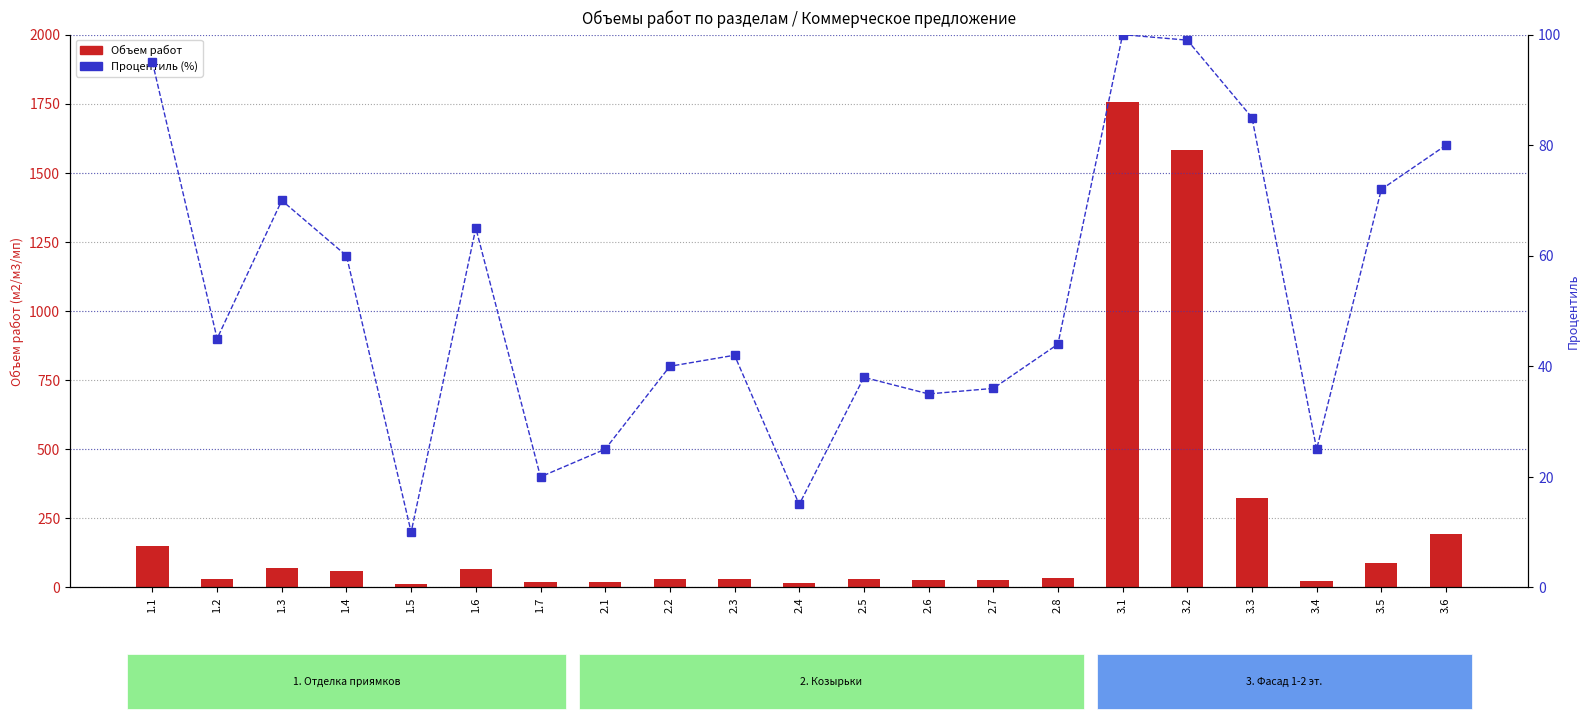

What is the label of the 5th bar from the right?

3.2